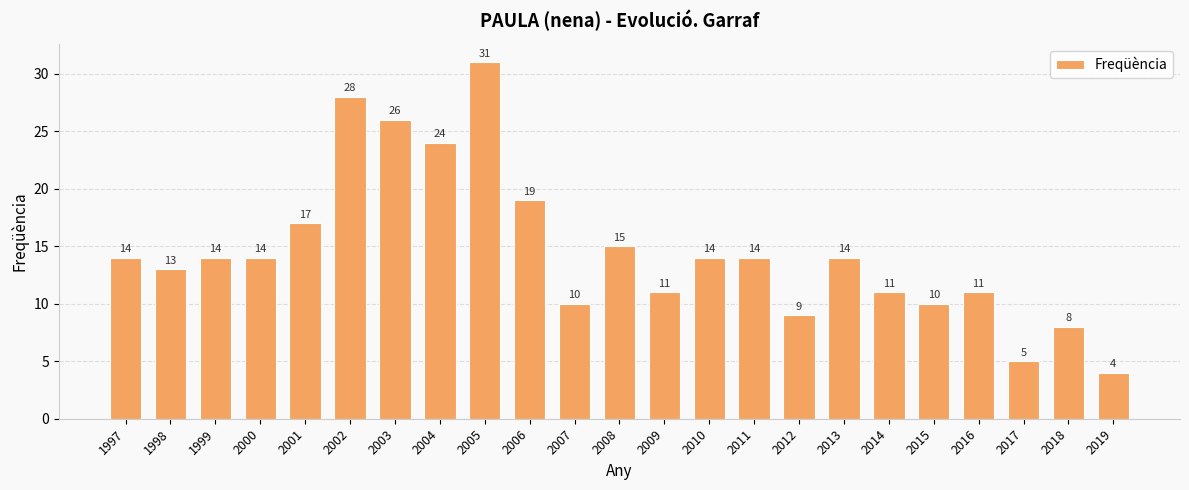

Reading right to left, transcribe all the data shown in this chart.

2019=4	2018=8	2017=5	2016=11	2015=10	2014=11	2013=14	2012=9	2011=14	2010=14	2009=11	2008=15	2007=10	2006=19	2005=31	2004=24	2003=26	2002=28	2001=17	2000=14	1999=14	1998=13	1997=14